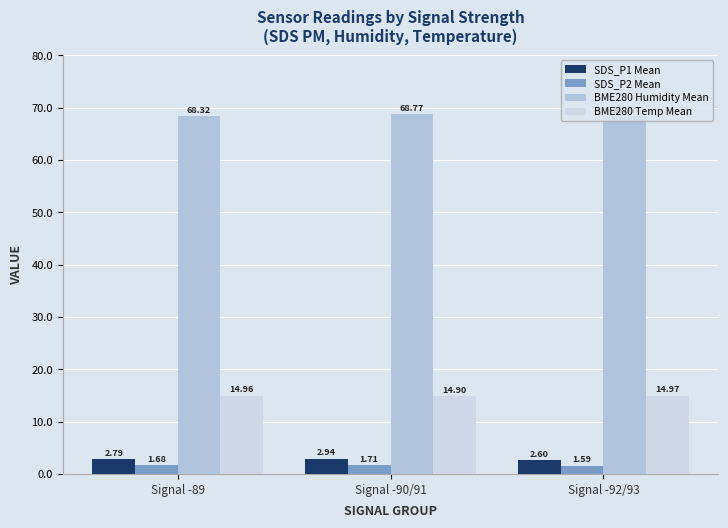

Which series changed the most between Signal -89 and Signal -90/91?

BME280 Humidity Mean